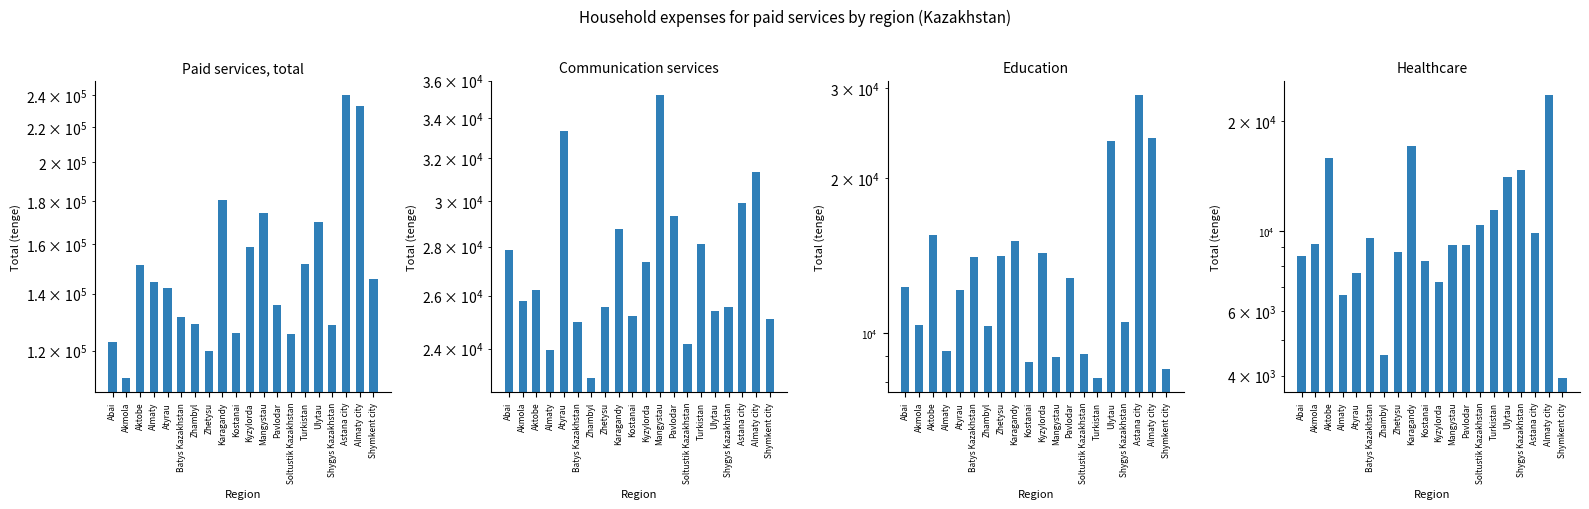

Which series has the largest range (max minus min)?

Paid services, total